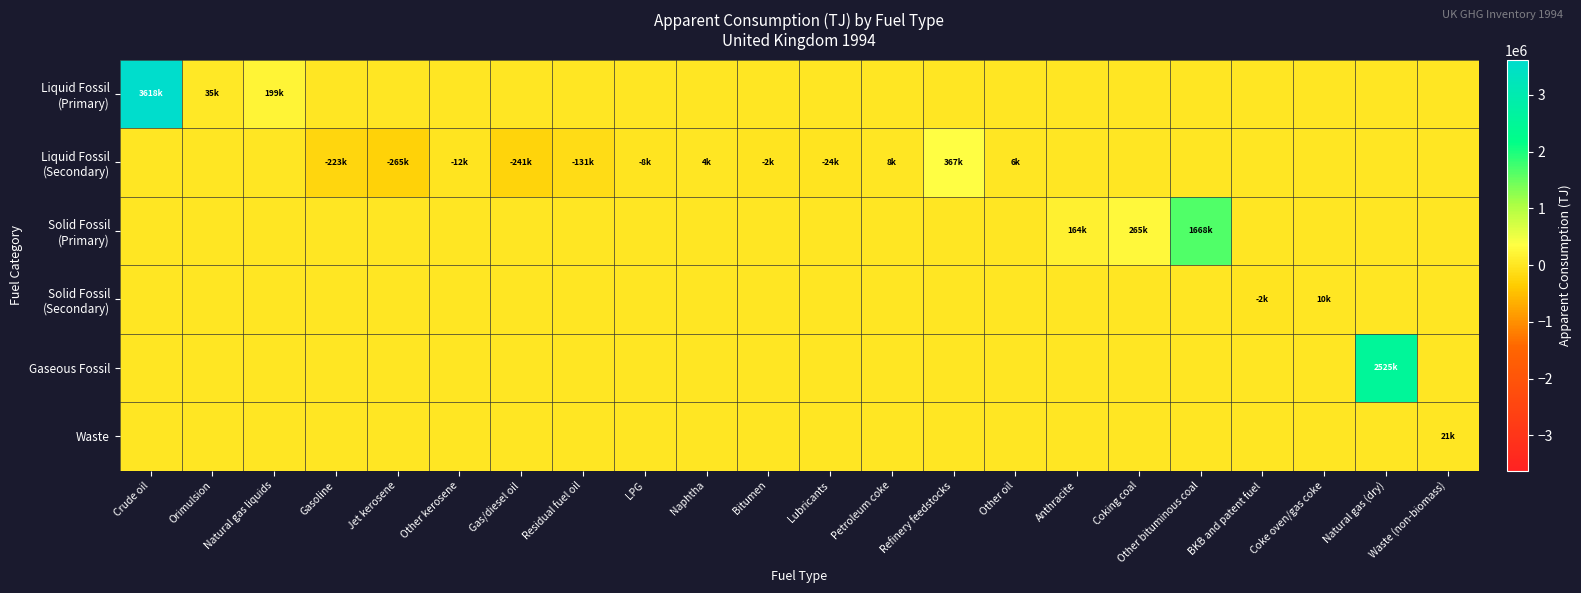

Rank the series by their maximum value, from lowest to highest.

Solid Fossil (Secondary), Waste, Liquid Fossil (Secondary), Solid Fossil (Primary), Gaseous Fossil, Liquid Fossil (Primary)